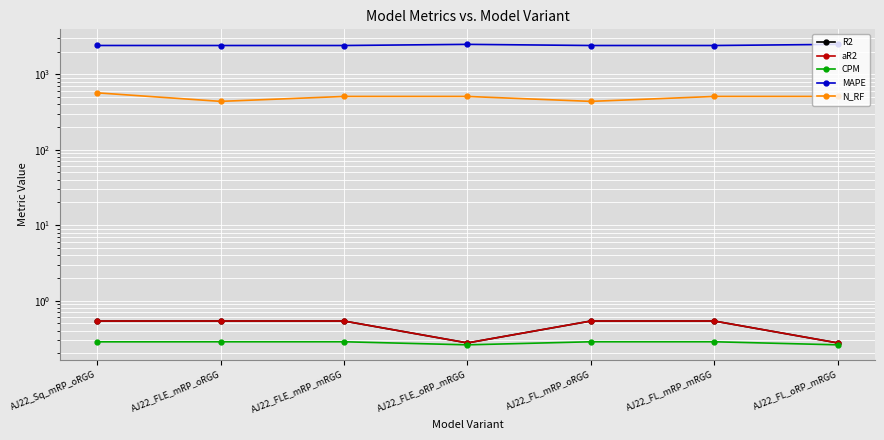

What is the difference between the maximum and minimum values in the N_RF series?

130.0